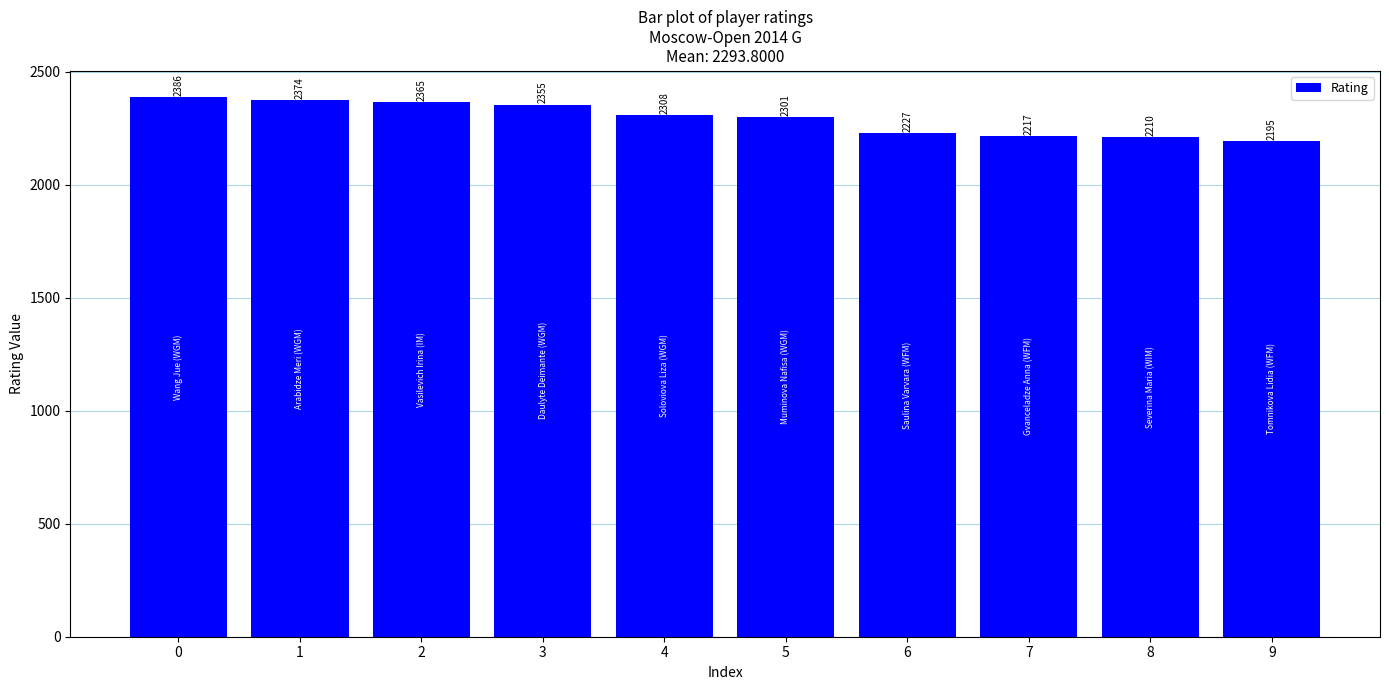

What value does the data have at 2, to the nearest 5?

2365